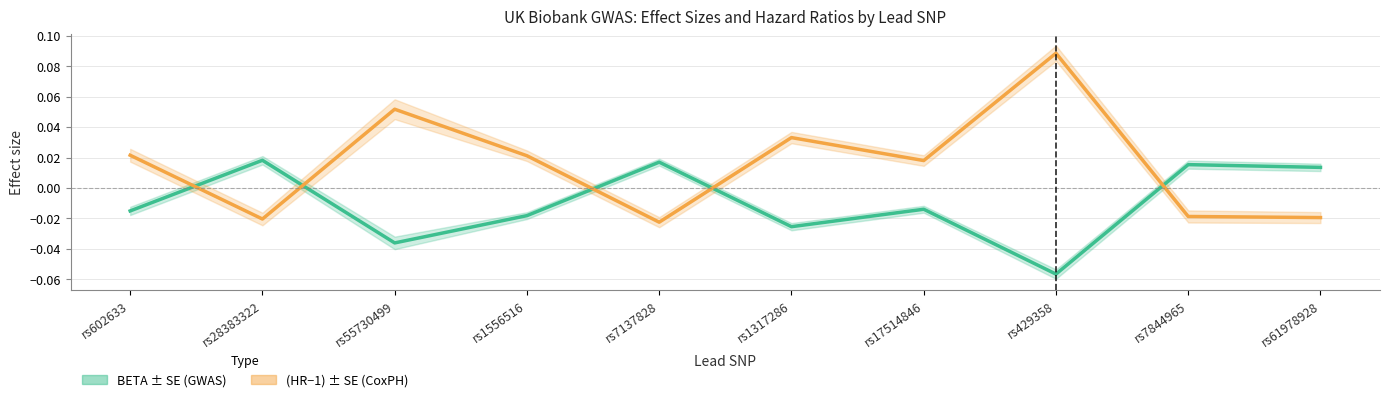

Reading left to right, what are all the values shown in this chart?

BETA: rs602633=-0.0	rs28383322=0.0	rs55730499=-0.0	rs1556516=-0.0	rs7137828=0.0	rs1317286=-0.0	rs17514846=-0.0	rs429358=-0.1	rs7844965=0.0	rs61978928=0.0
HR: rs602633=0.0	rs28383322=-0.0	rs55730499=0.1	rs1556516=0.0	rs7137828=-0.0	rs1317286=0.0	rs17514846=0.0	rs429358=0.1	rs7844965=-0.0	rs61978928=-0.0